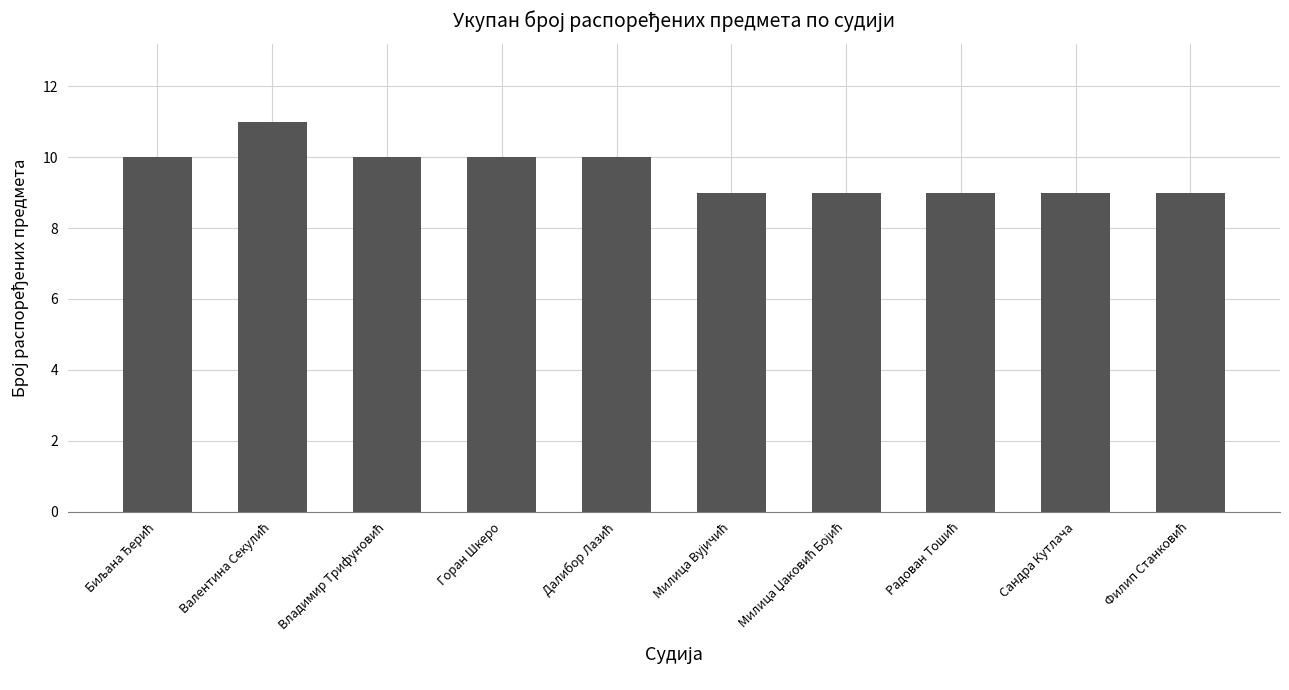

Count the number of categories in the chart.

10